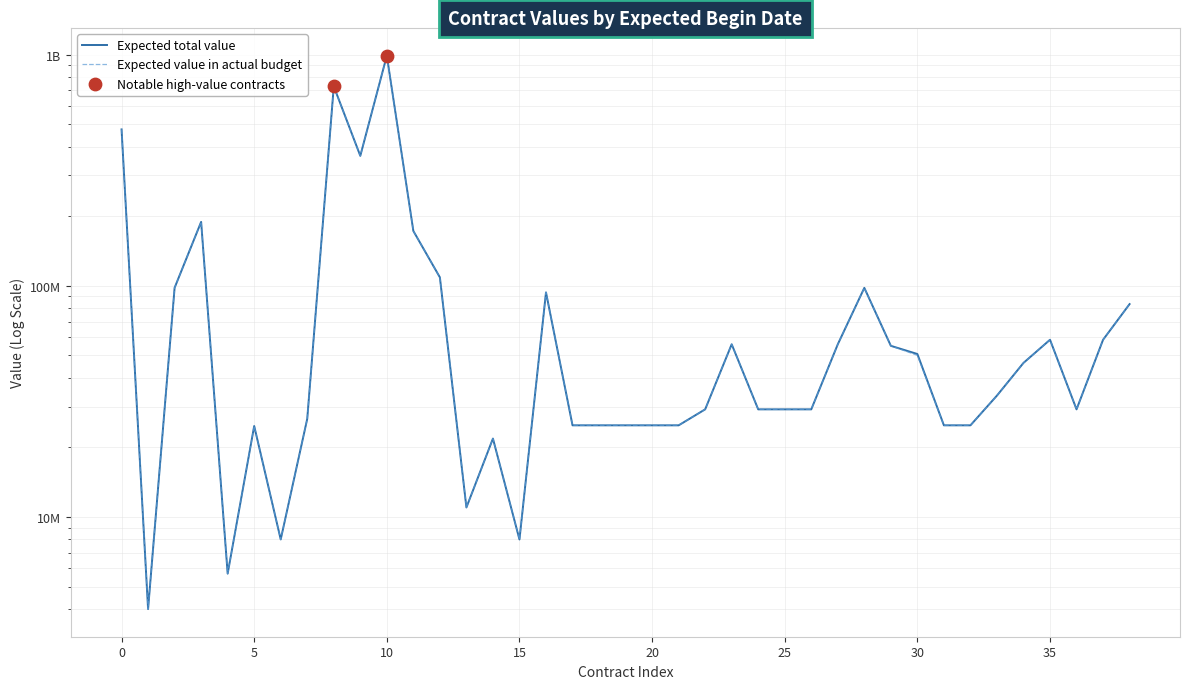

At how many categories does at least one series exceed 253043001?

4